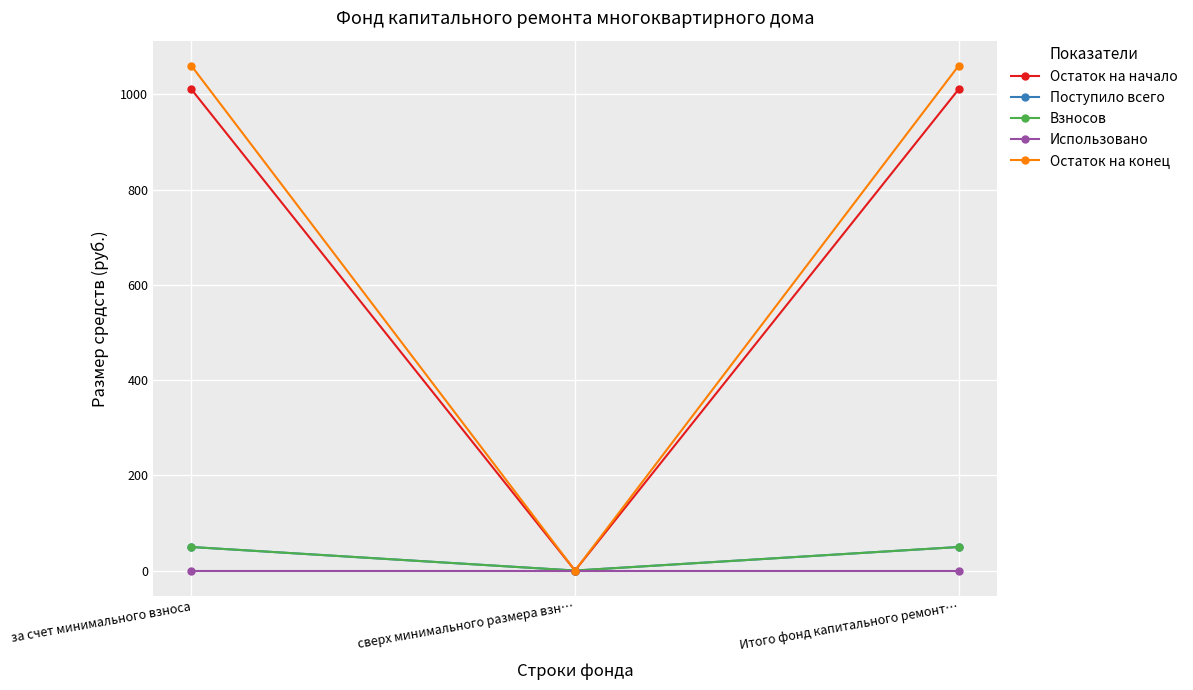

Is this an area chart (filled region under the line)?

No